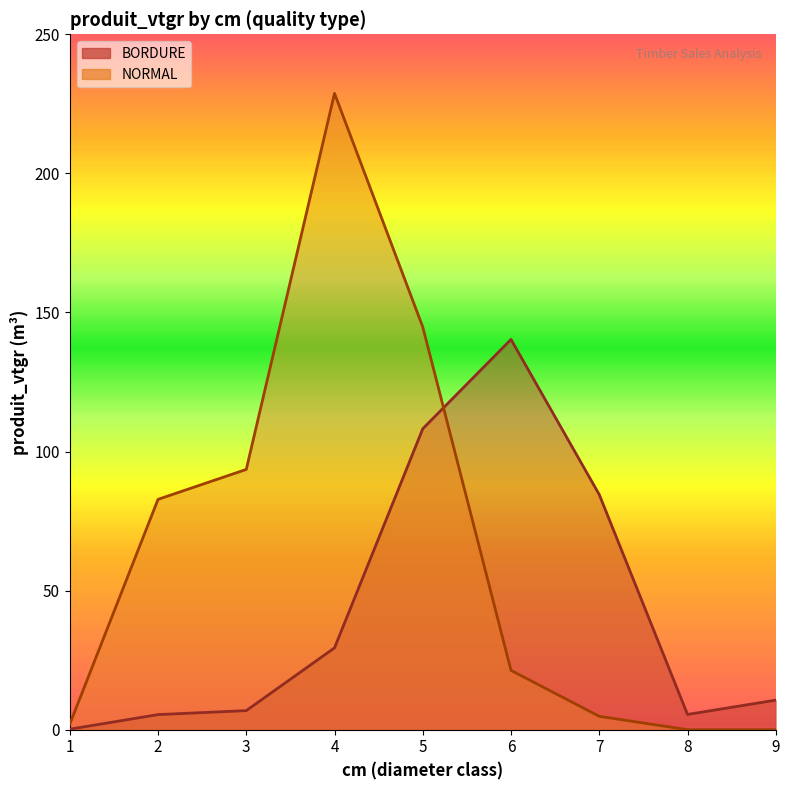

Is it true that BORDURE equals 140.3 at 6?

True